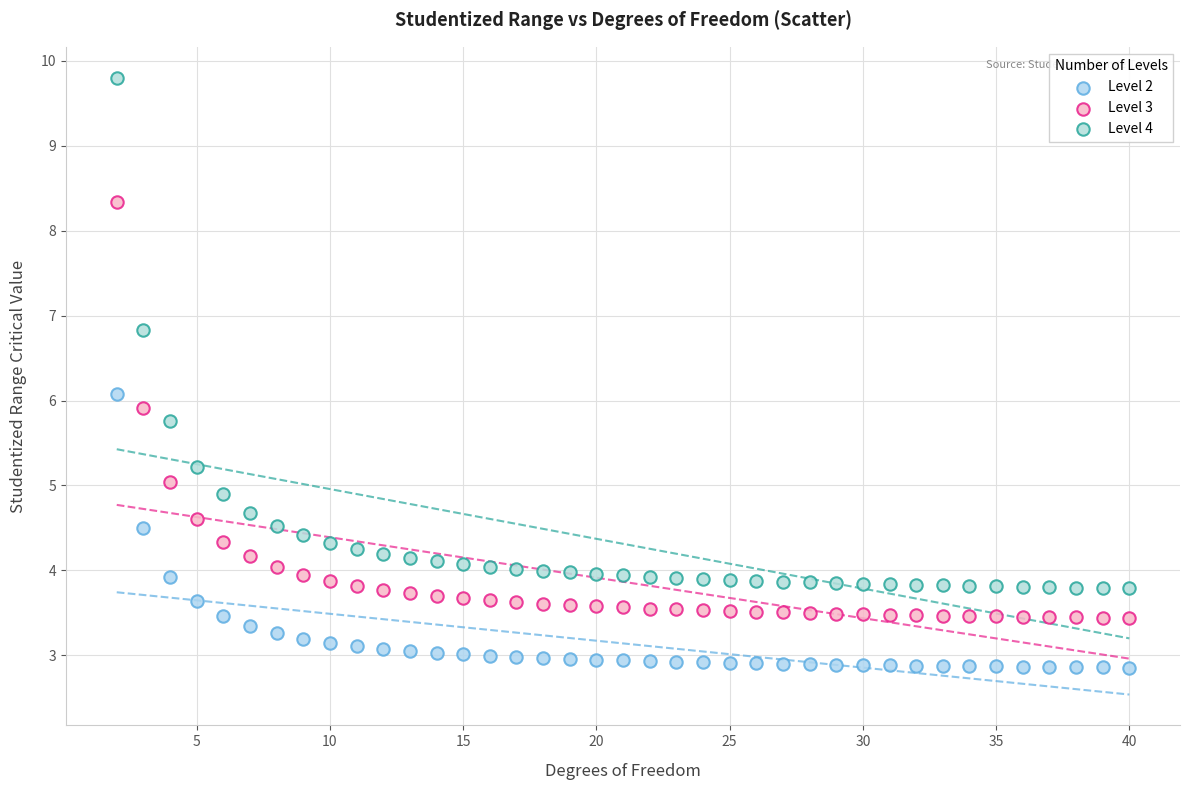

Across all data points, what is the range of Y values (max minus min)?

6.9